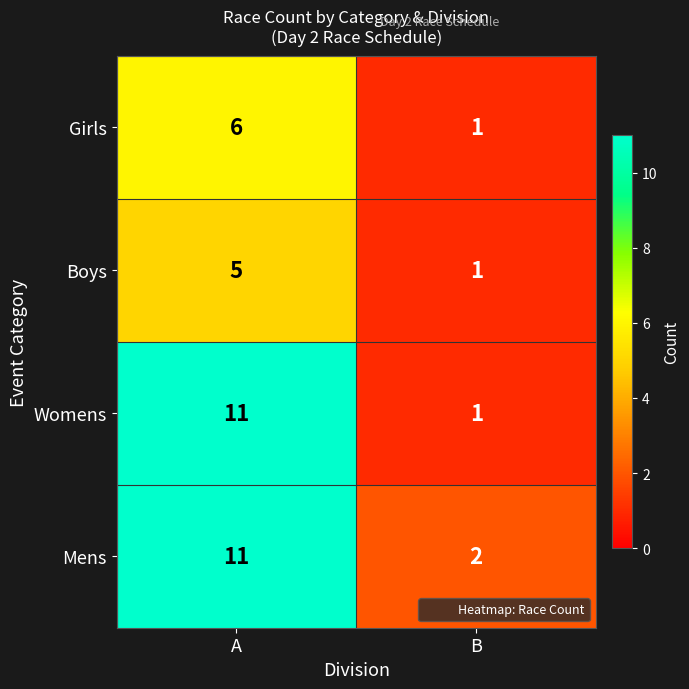

Reading right to left, extract all data points from this chart.

Girls: B=1	A=6
Boys: B=1	A=5
Womens: B=1	A=11
Mens: B=2	A=11